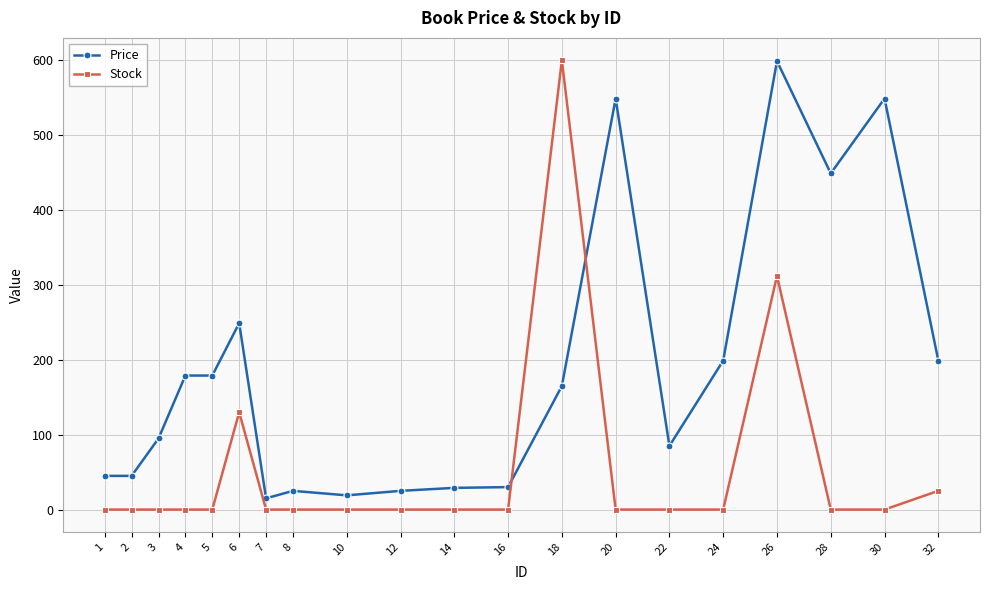

How many lines are shown in the chart?

2